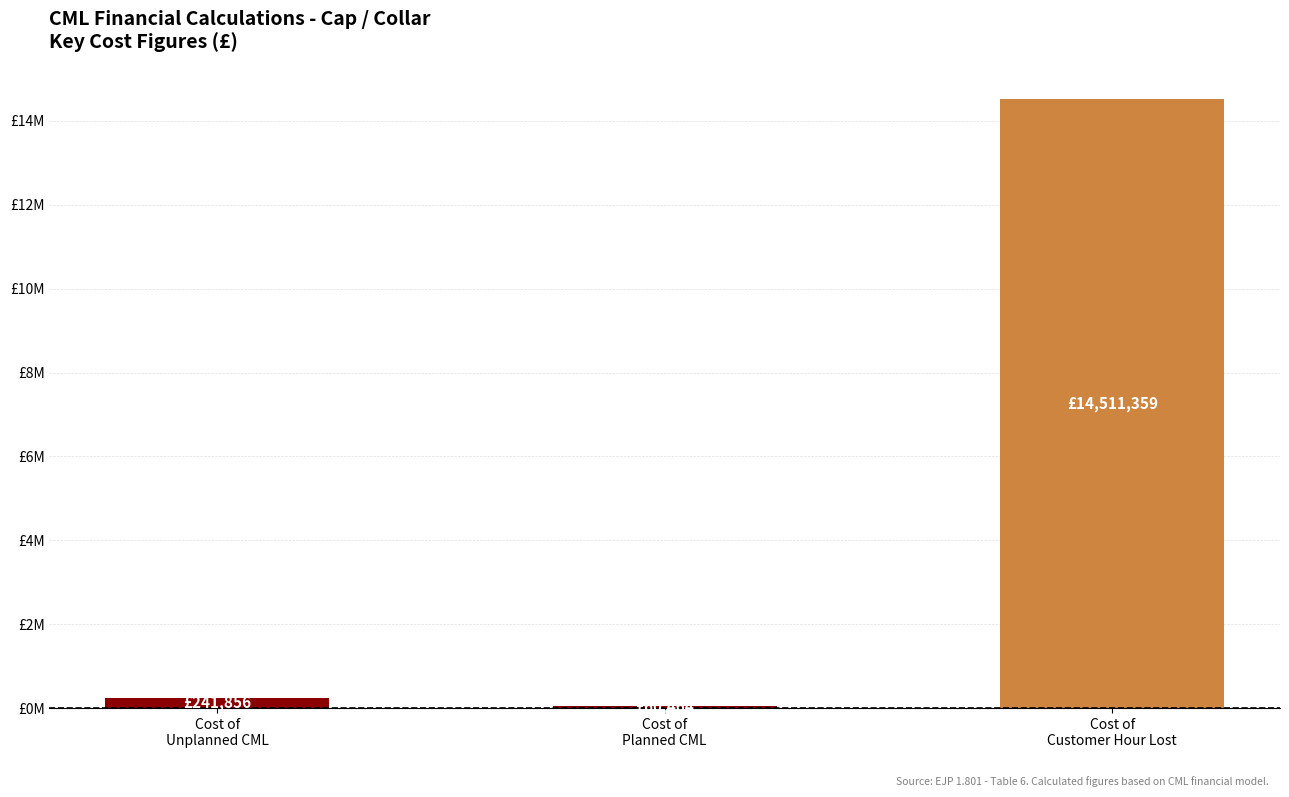

At which category does the chart reach its minimum across all series?

Cost of
Planned CML